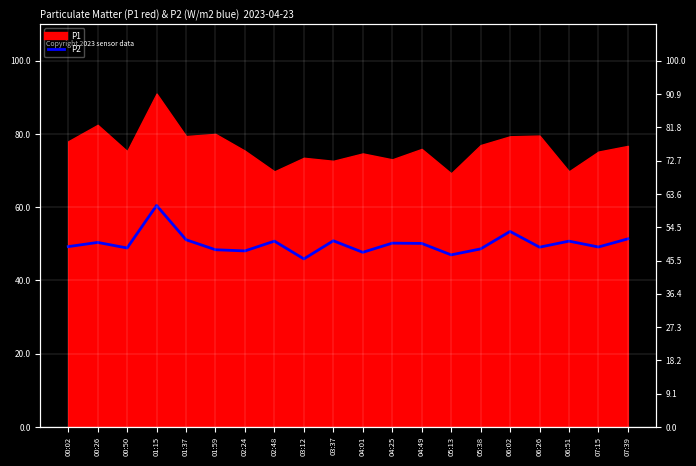

At which category does the data reach its first local valley?

00:50